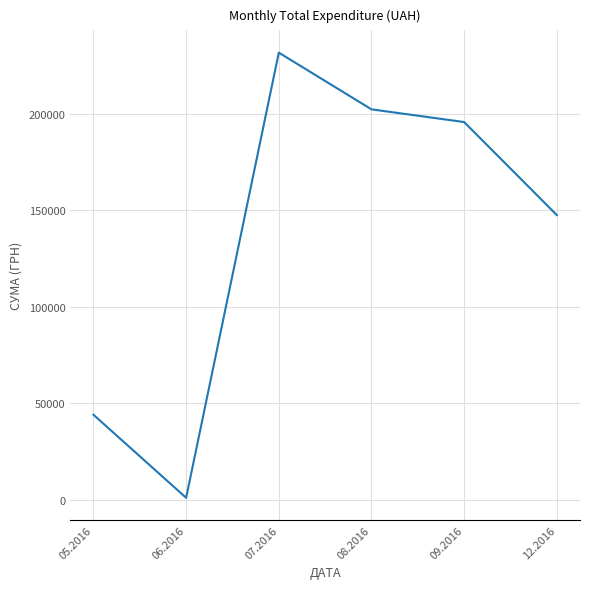

What position from the left is 07.2016?

3